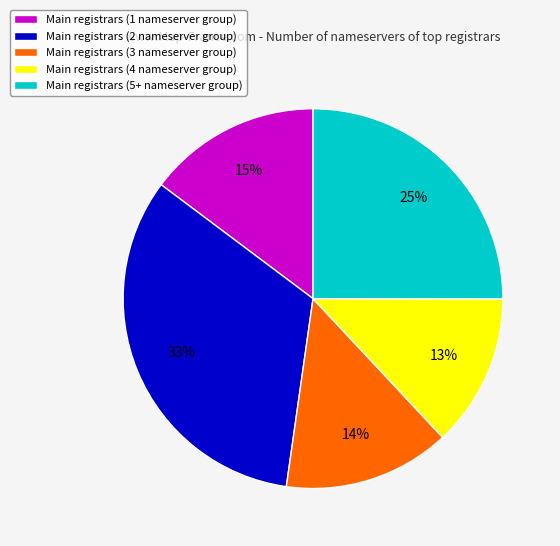

Does Main registrars (4 nameserver group) account for over 50% of the chart?

No